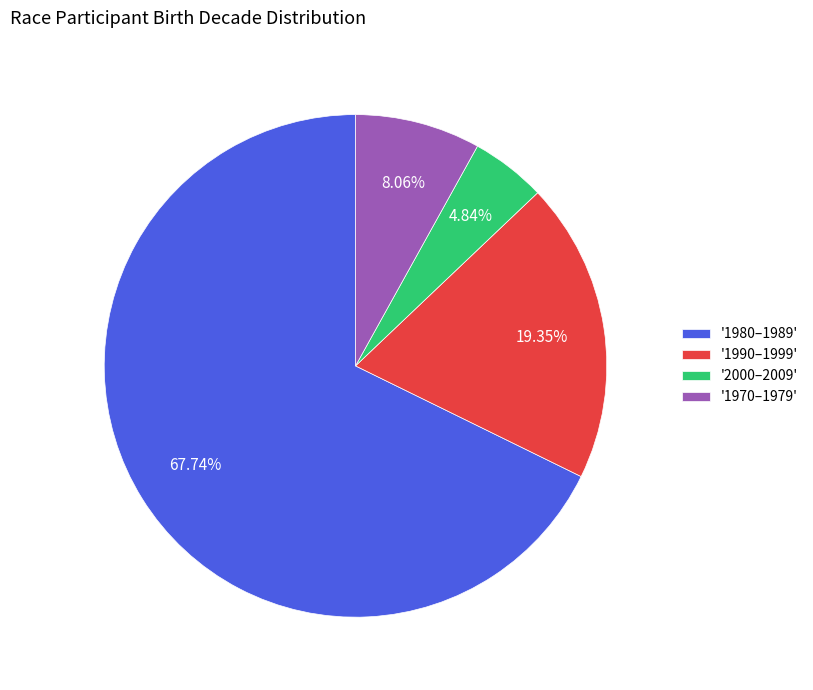

Is the sum of '1970–1979' and '2000–2009' greater than half?

No